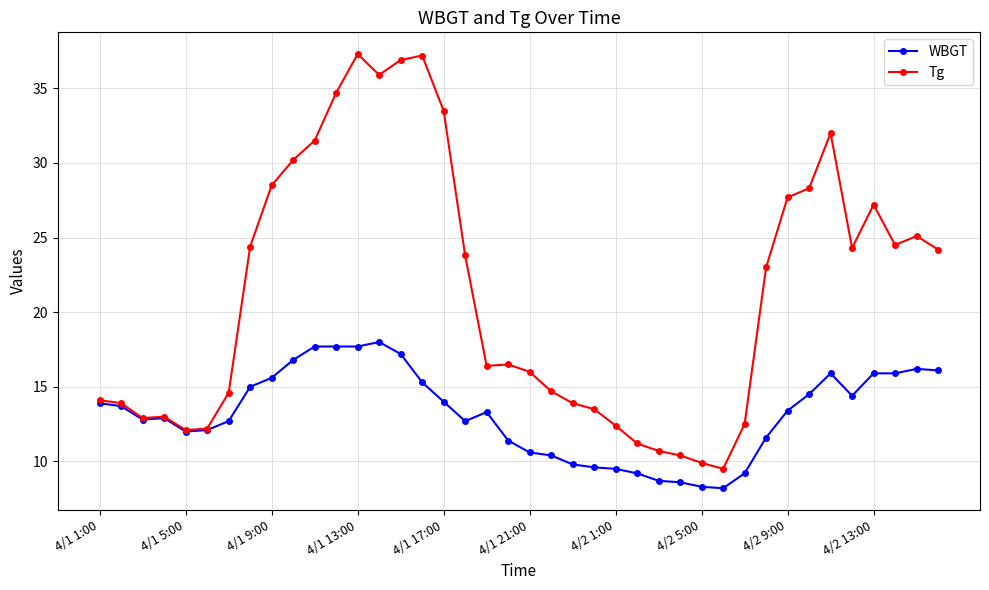

List the series in order of their peak value, highest first.

Tg, WBGT